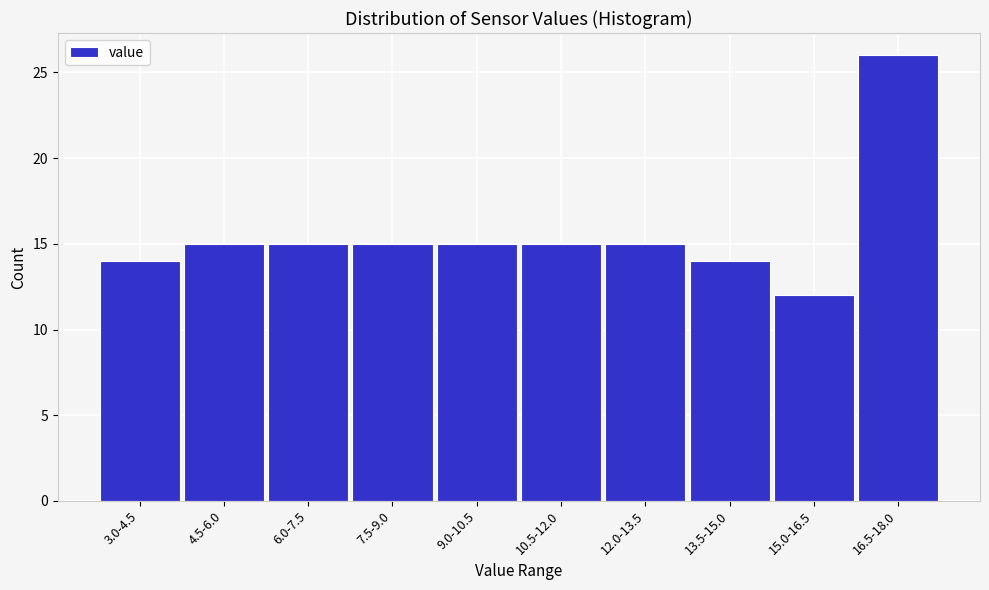

Reading left to right, extract all data points from this chart.

3.0-4.5=14	4.5-6.0=15	6.0-7.5=15	7.5-9.0=15	9.0-10.5=15	10.5-12.0=15	12.0-13.5=15	13.5-15.0=14	15.0-16.5=12	16.5-18.0=26